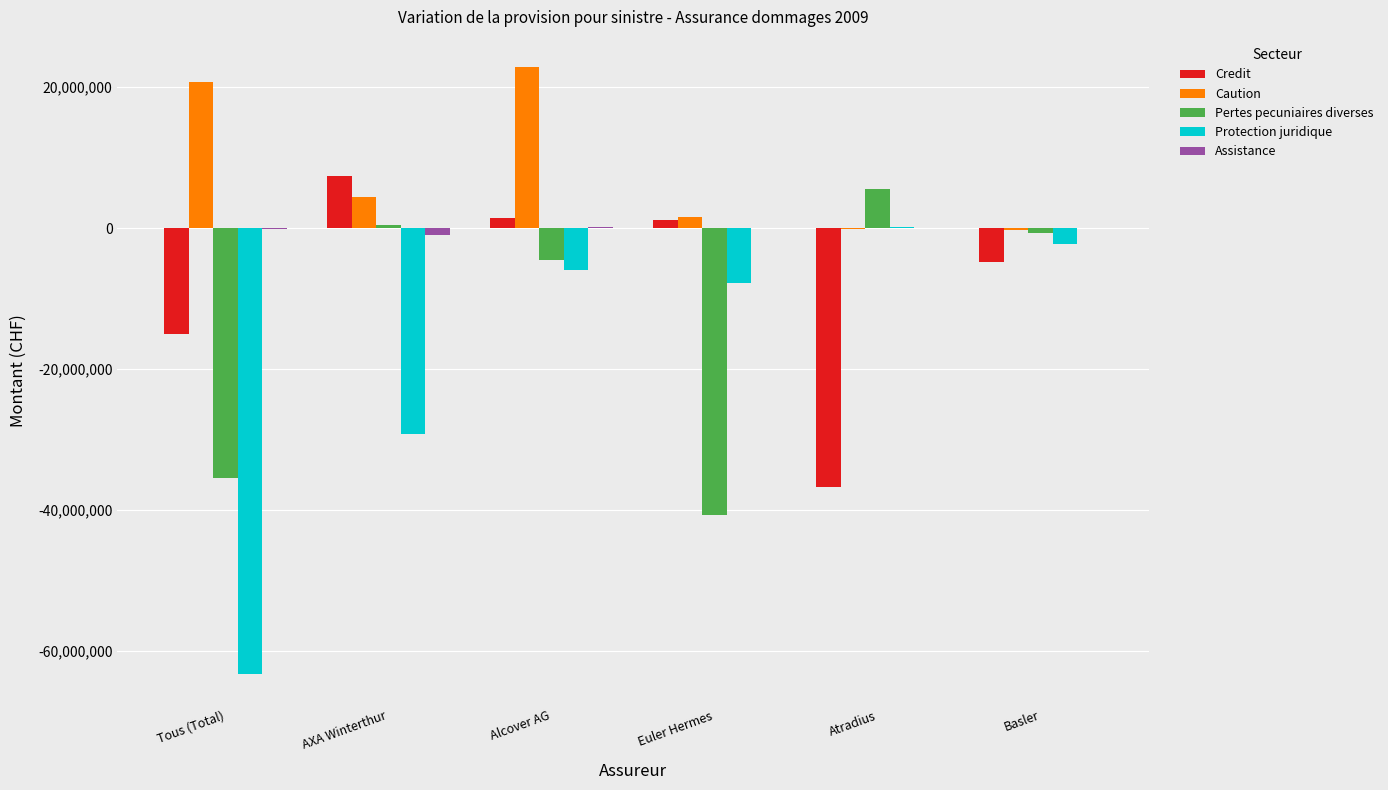

What is the sum of all Pertes pecuniaires diverses values?

-75251788